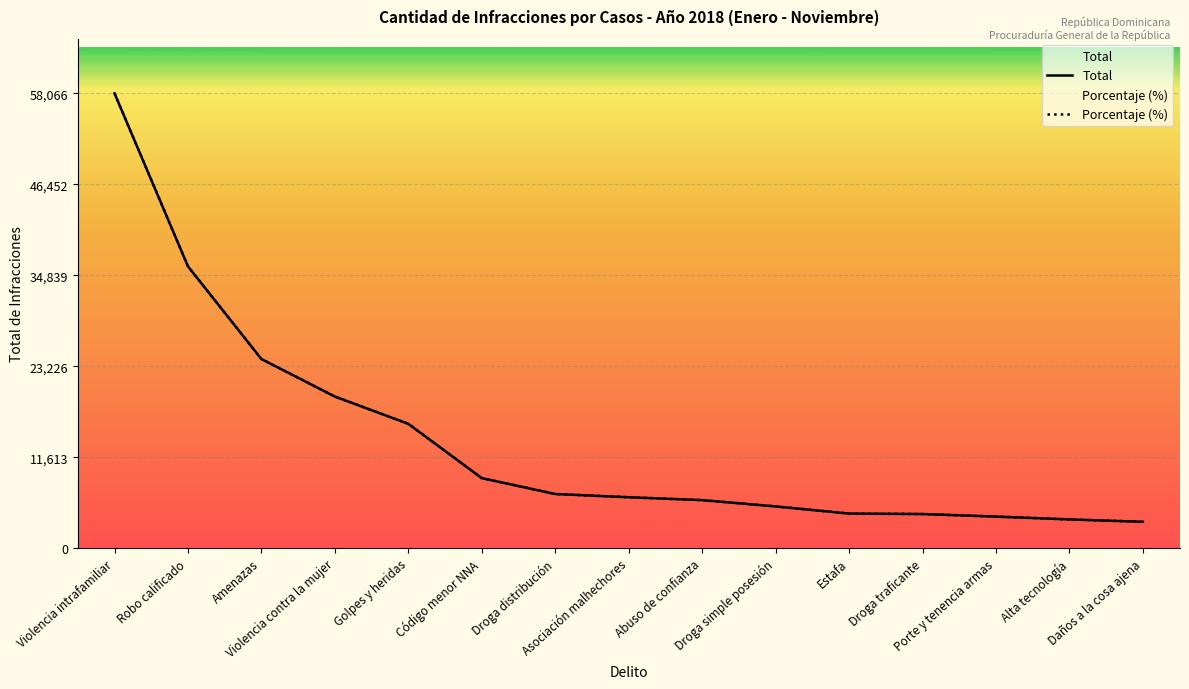

What is the approximate value of Porcentaje (%) at Robo calificado?

35970.1